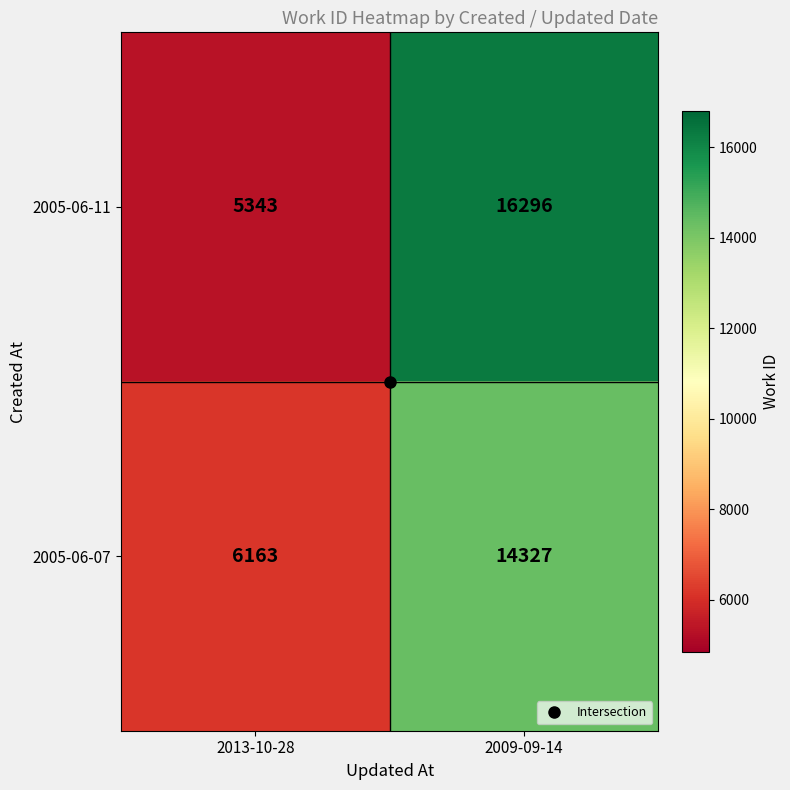

Which series has the largest range (max minus min)?

2005-06-11